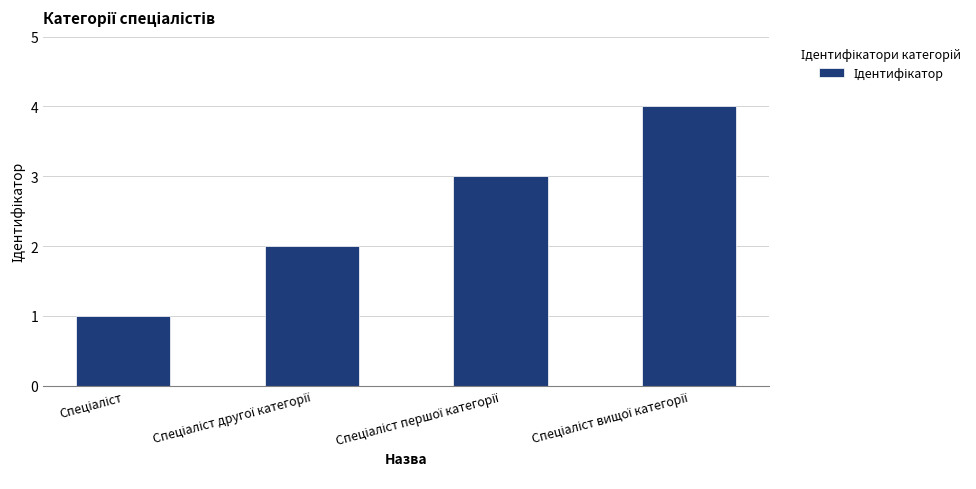

What is the difference between the second highest and second lowest values?

1